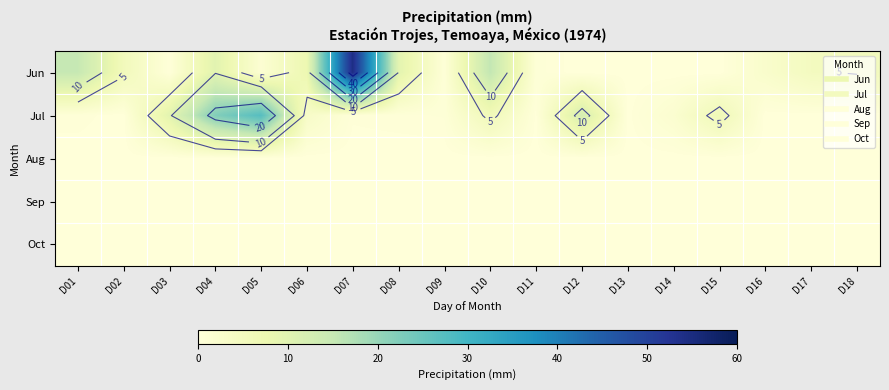

Which category has the highest value in the Sep series?

D01